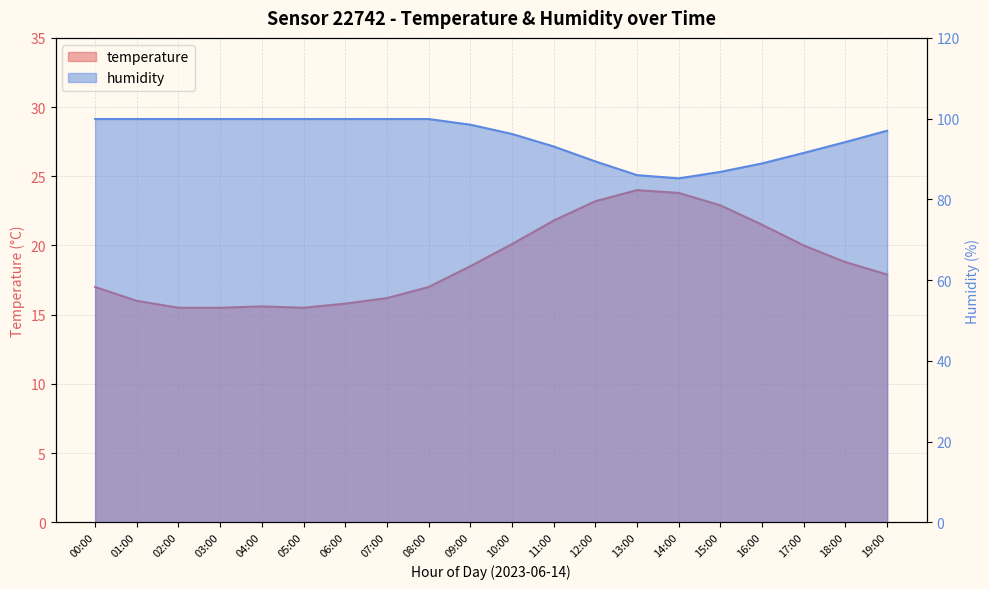

Count the number of categories in the chart.

20